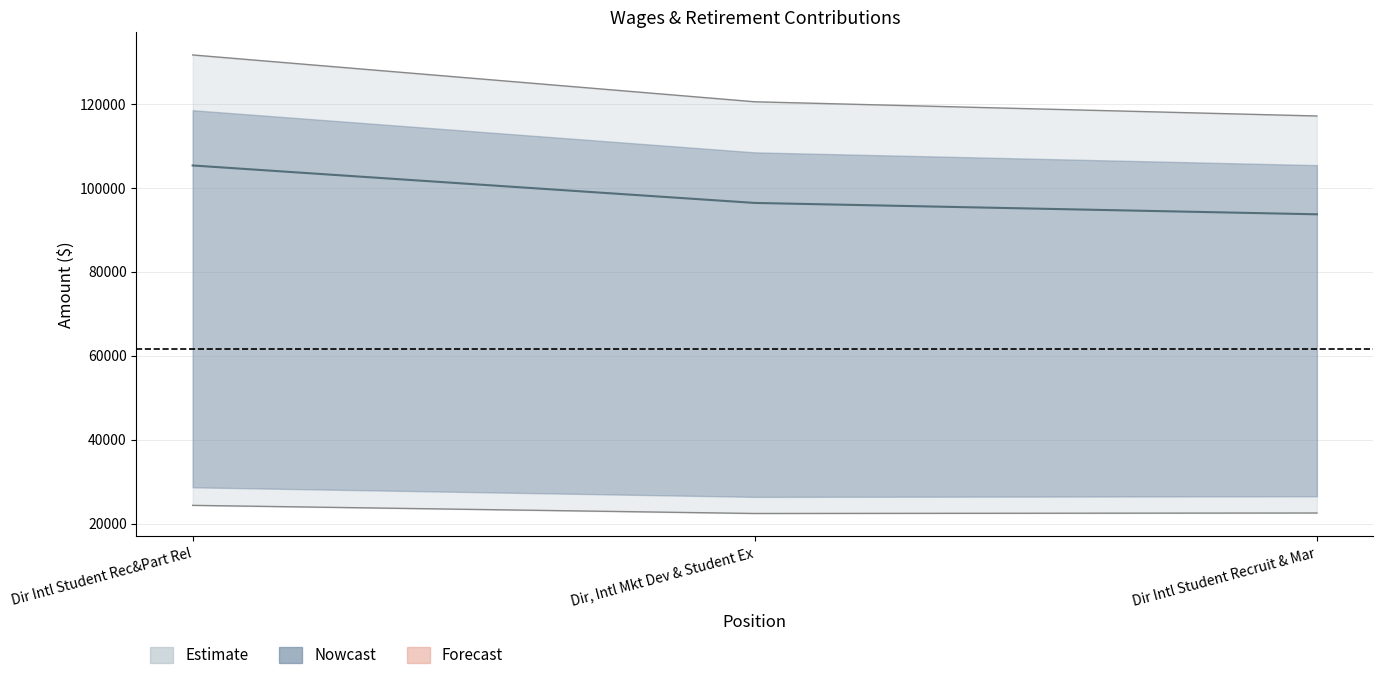

The Total Wages series shows 96370.4 at Dir, Intl Mkt Dev & Student Ex. True or false?

True